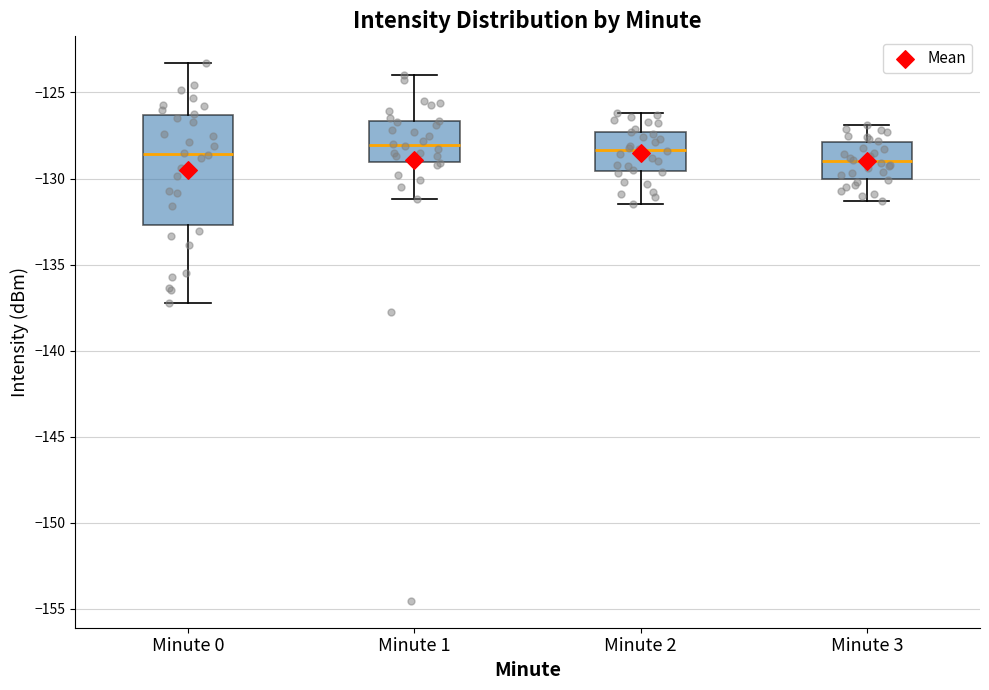

Where is the lower edge of the box for Minute 1 on the y-axis? The values are not printed on the chart, so give them approximately, as read against the axis.

-129.0